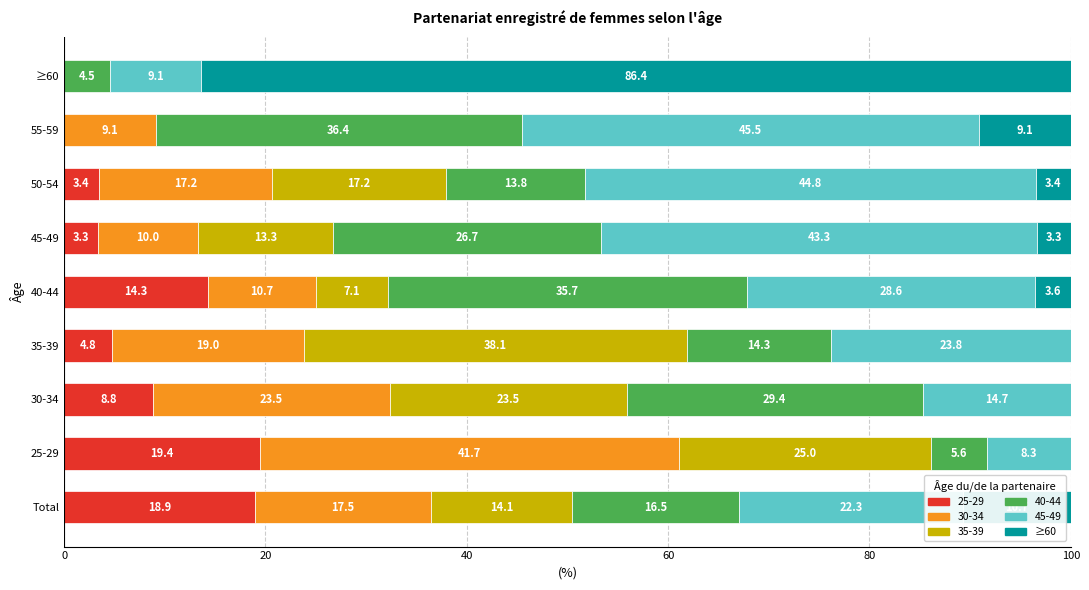

At which label does 25-29 reach its peak?

25-29